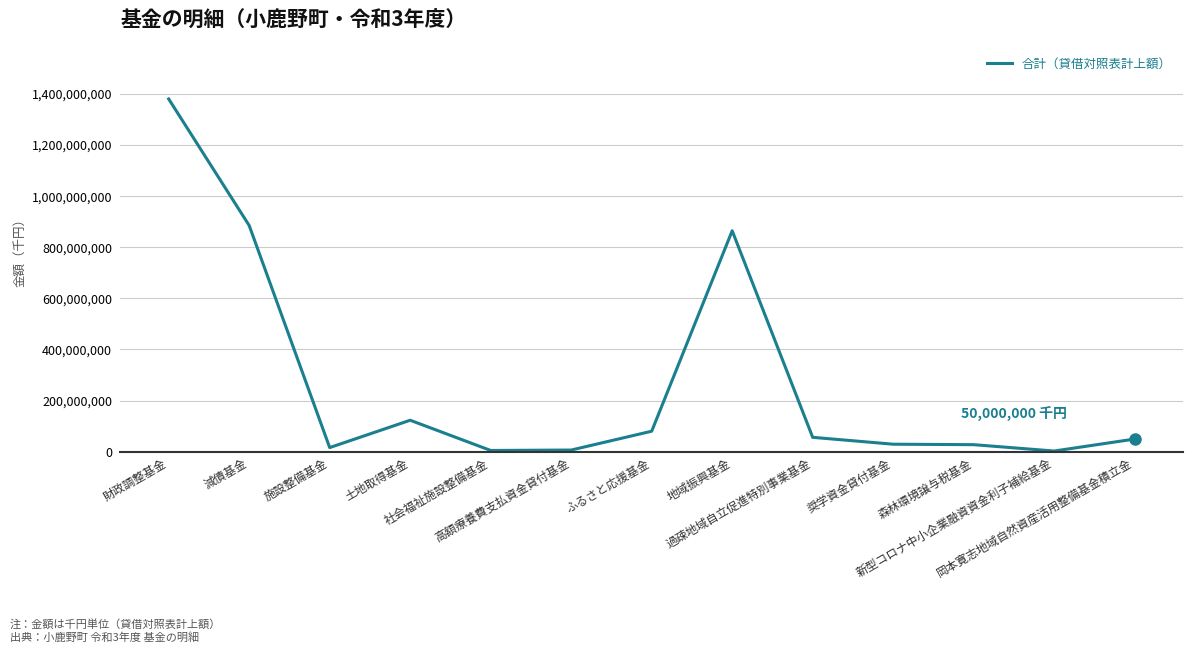

What is the greatest value displayed?

1378778575